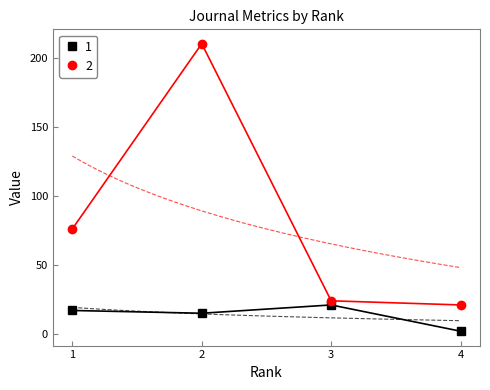

True or false: H index has a value of 5 at 1.

False